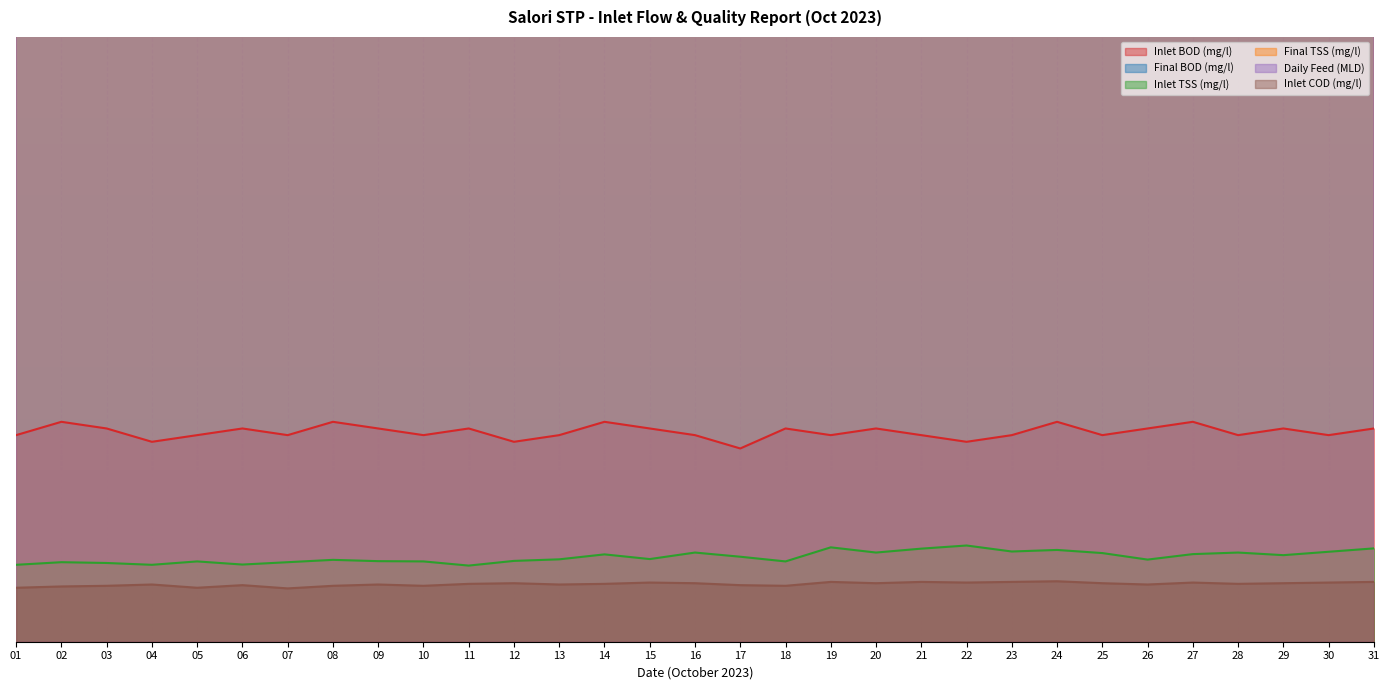

True or false: Inlet TSS (mg/l) and Inlet COD (mg/l) cross at least once.

False